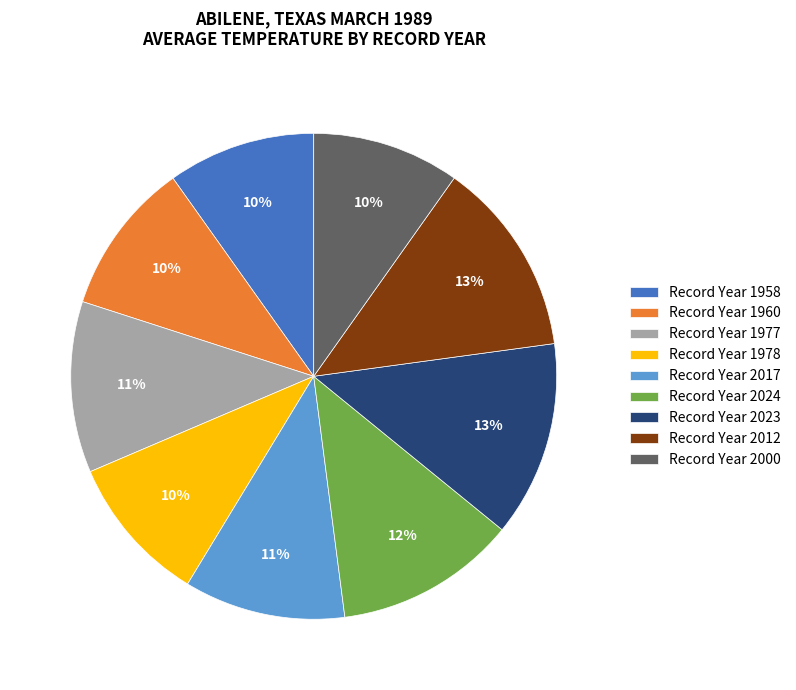

To the nearest percent, what portion does Record Year 2017 represent?

11%